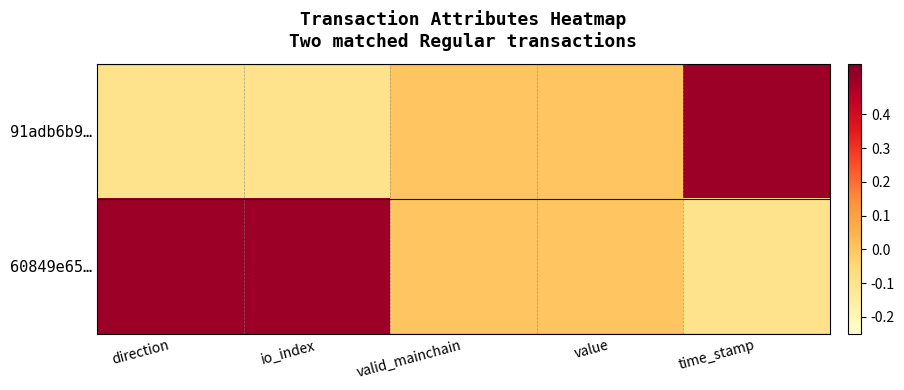

Reading left to right, transcribe all the data shown in this chart.

91adb6b9…: direction=-0.1	io_index=-0.1	valid_mainchain=0.0	value=0.0	time_stamp=0.5
60849e65…: direction=0.5	io_index=0.5	valid_mainchain=0.0	value=0.0	time_stamp=-0.1